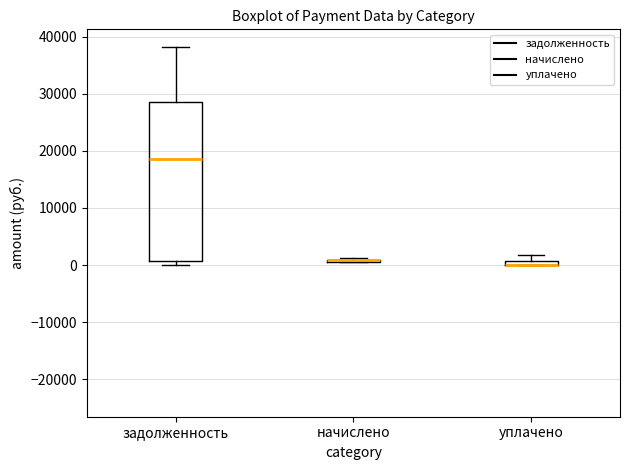

Which box is the tallest, from its lower edge to its upper edge?

задолженность